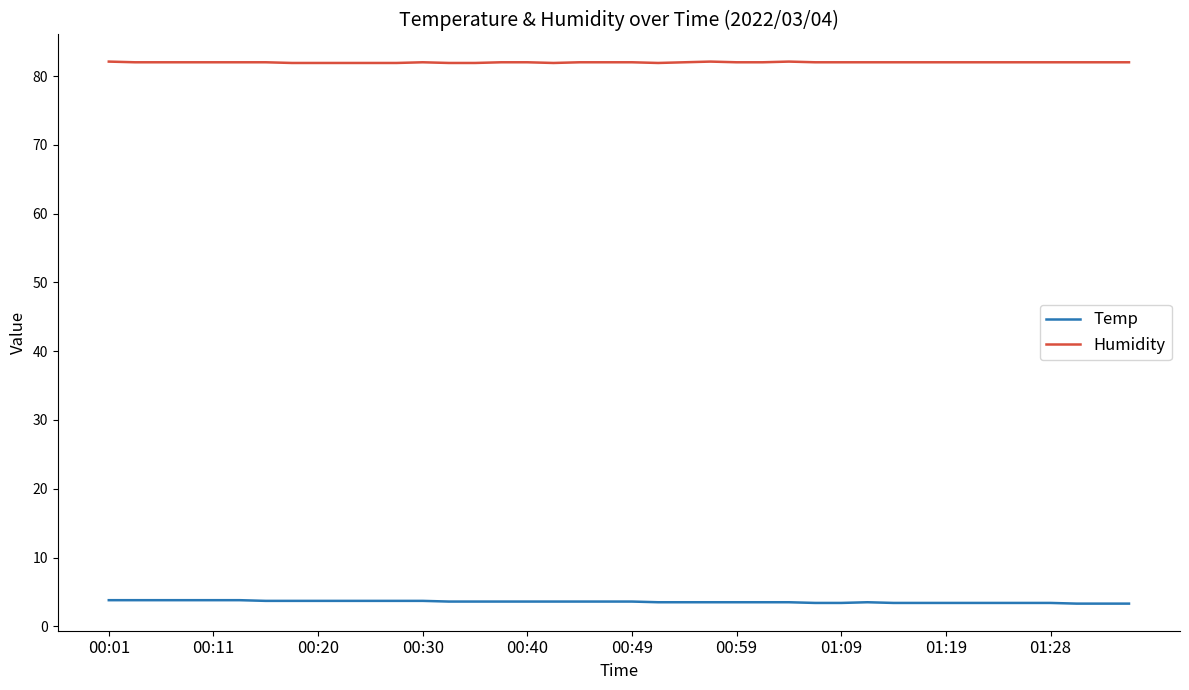

Is this an area chart (filled region under the line)?

No